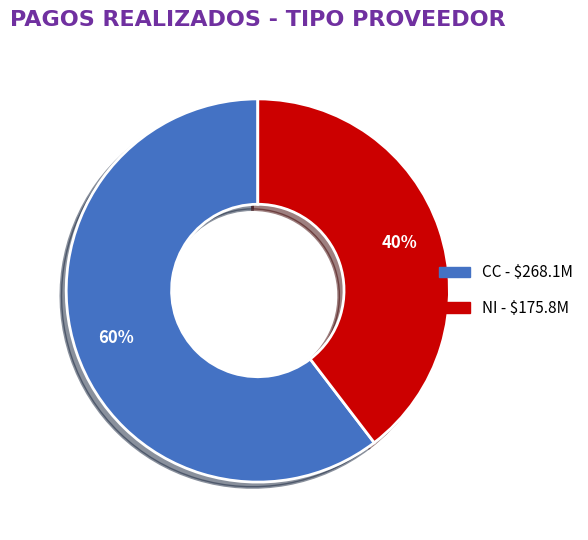

To the nearest percent, what is the average slice percentage?

50%